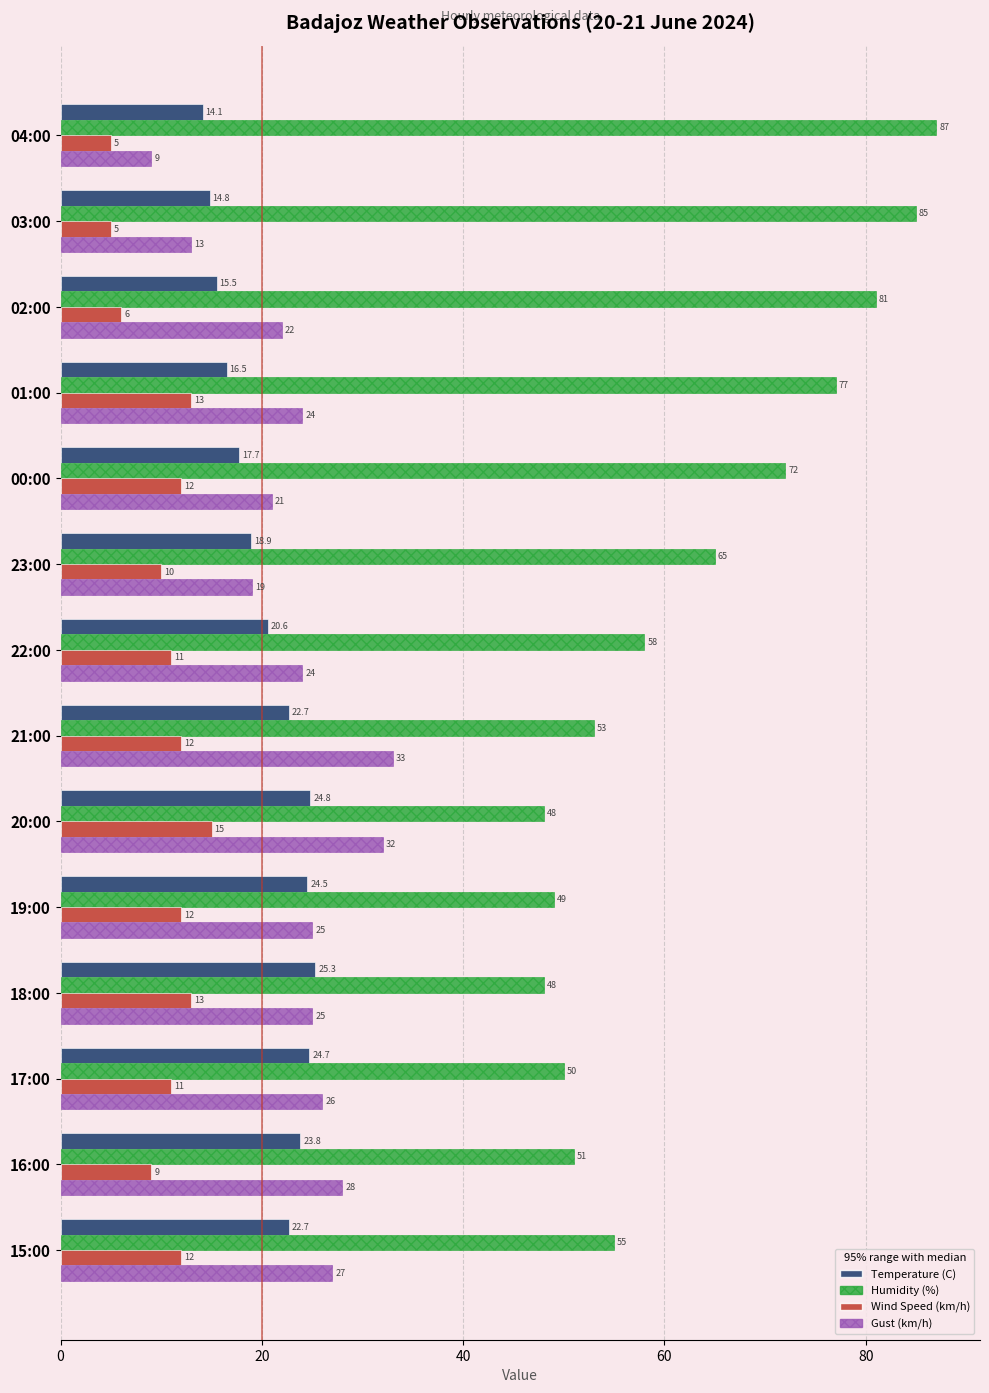

Is it true that Humidity (%) equals 93.9 at 22:00?

False